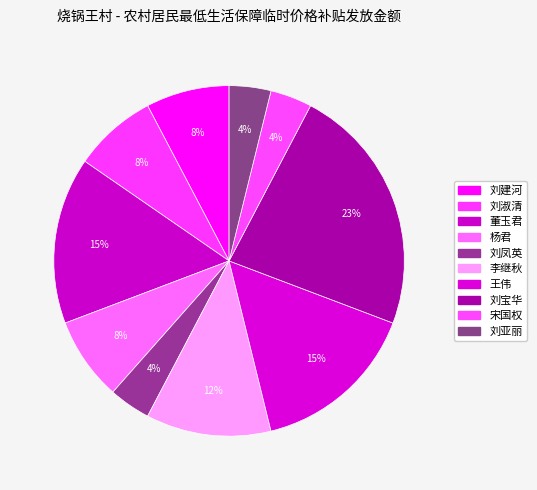

Is it true that 刘建河 is 8% of the pie?

True